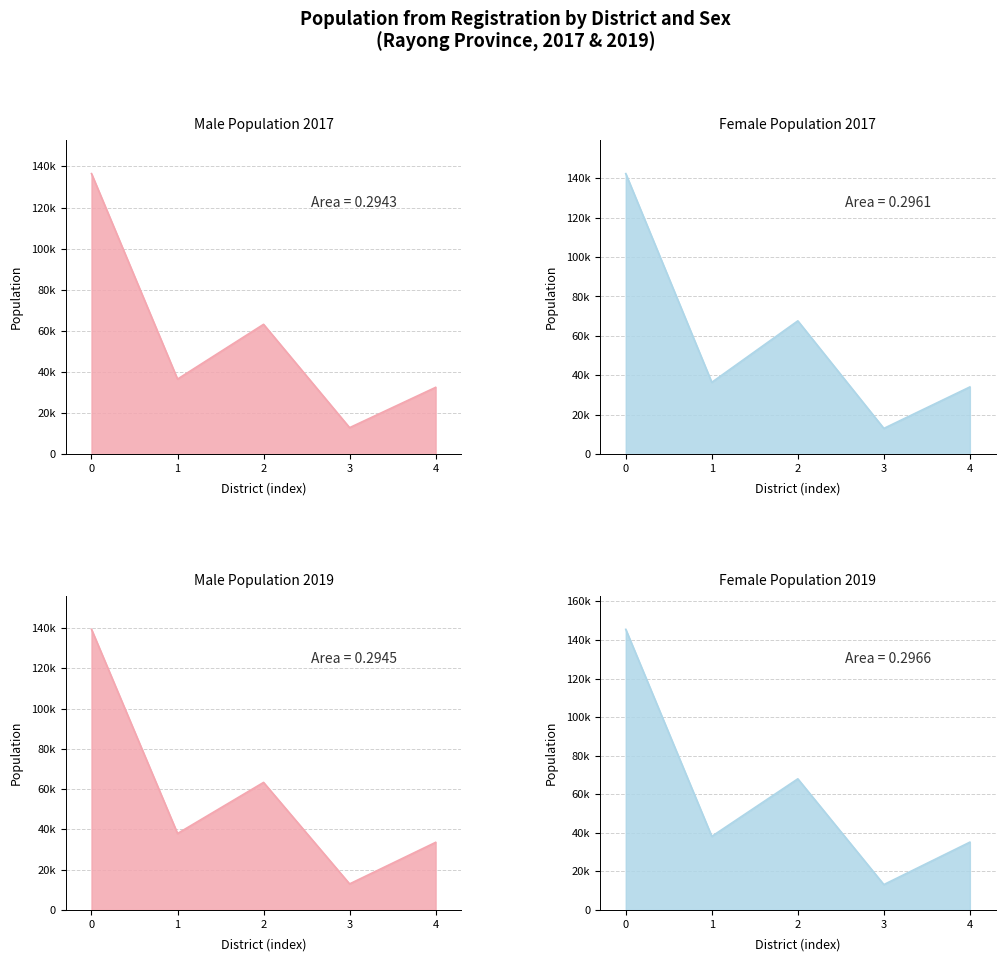

Does the chart display data point markers on the line(s)?

No